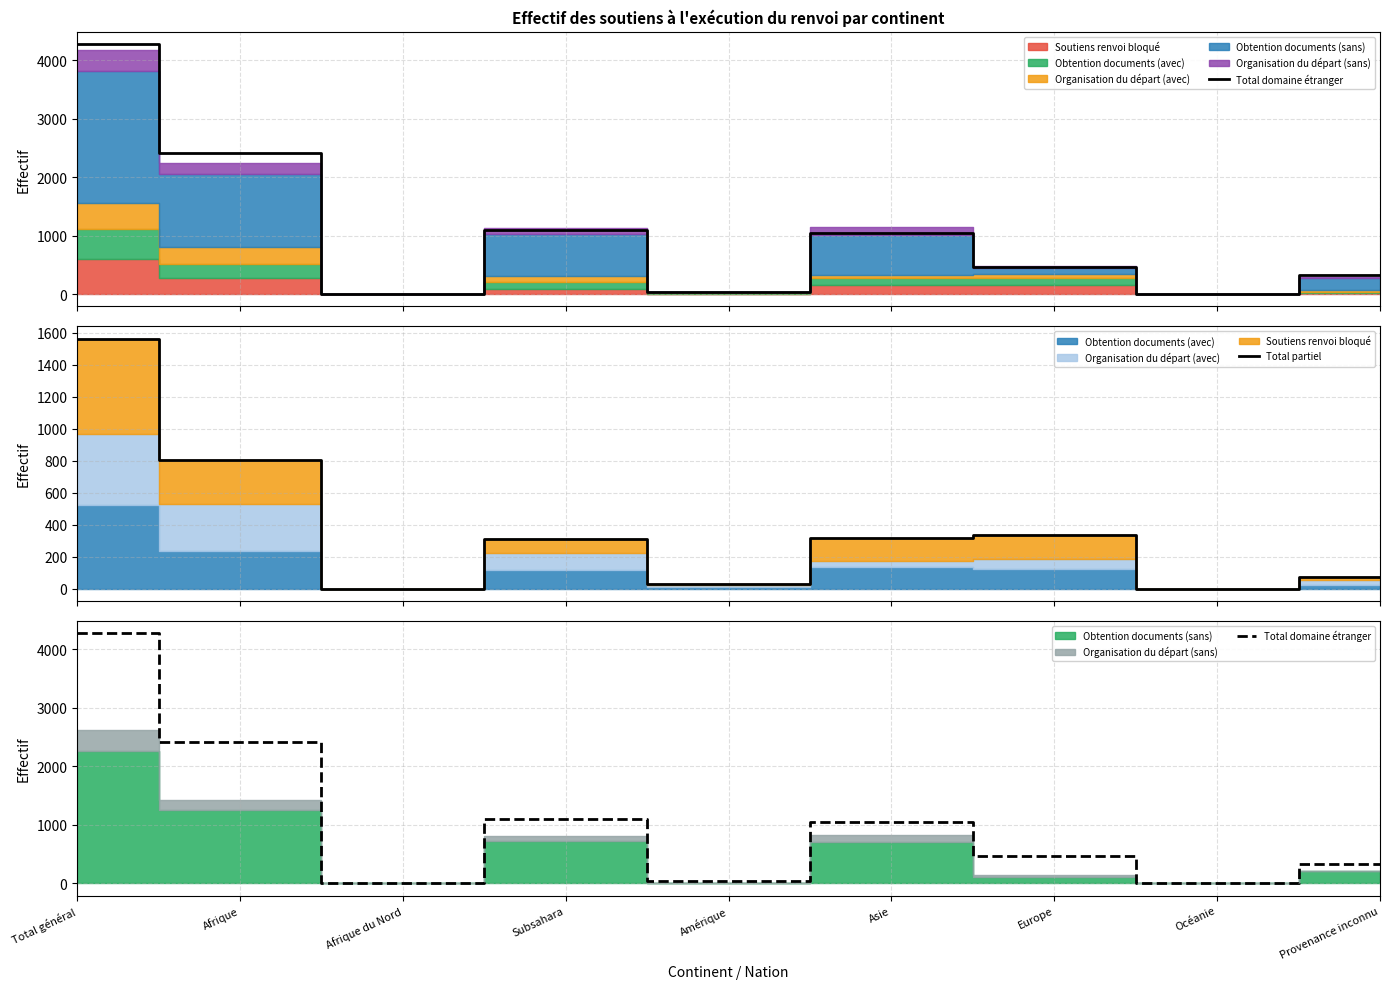

Which series has the largest total across all categories?

Total domaine étranger